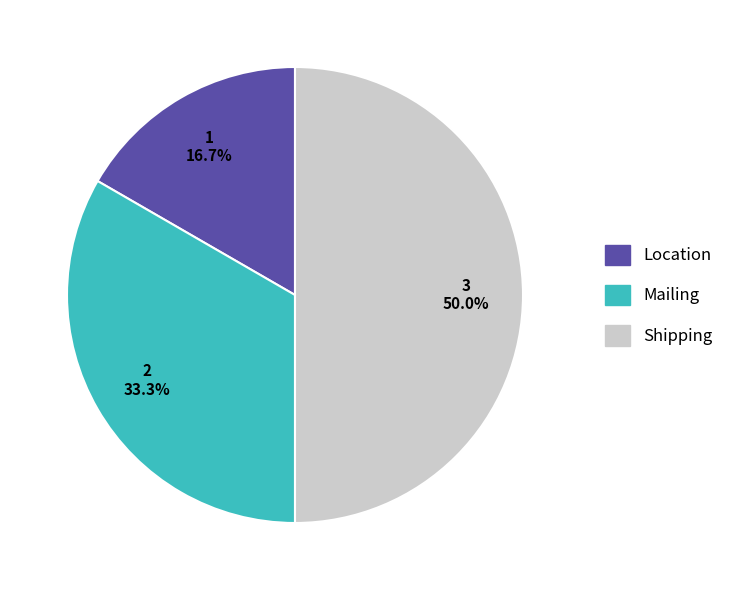

Approximately how many times larger is the value at Location compared to Shipping?

0.3